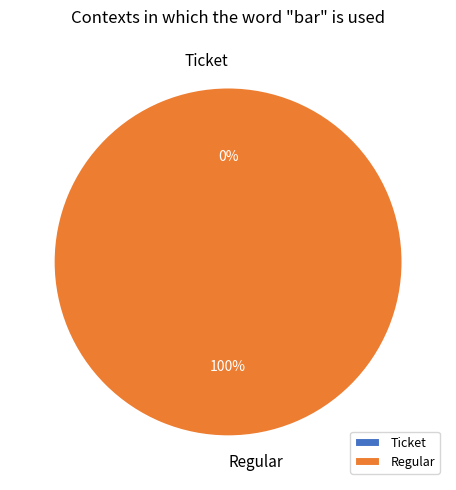

What is the smallest slice in the pie chart?

Ticket